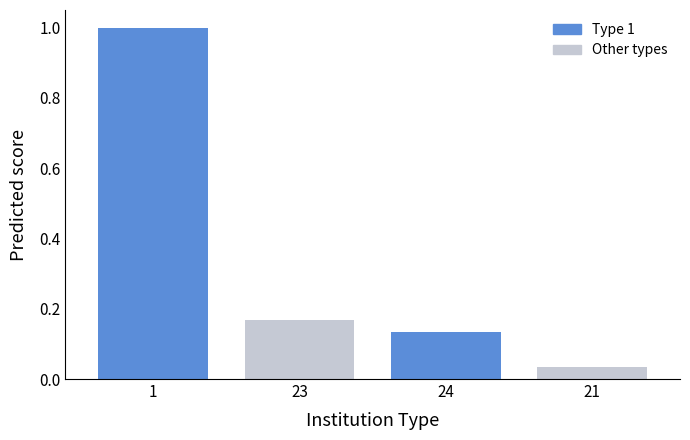

List the labels in order of value, largest first.

1, 23, 24, 21